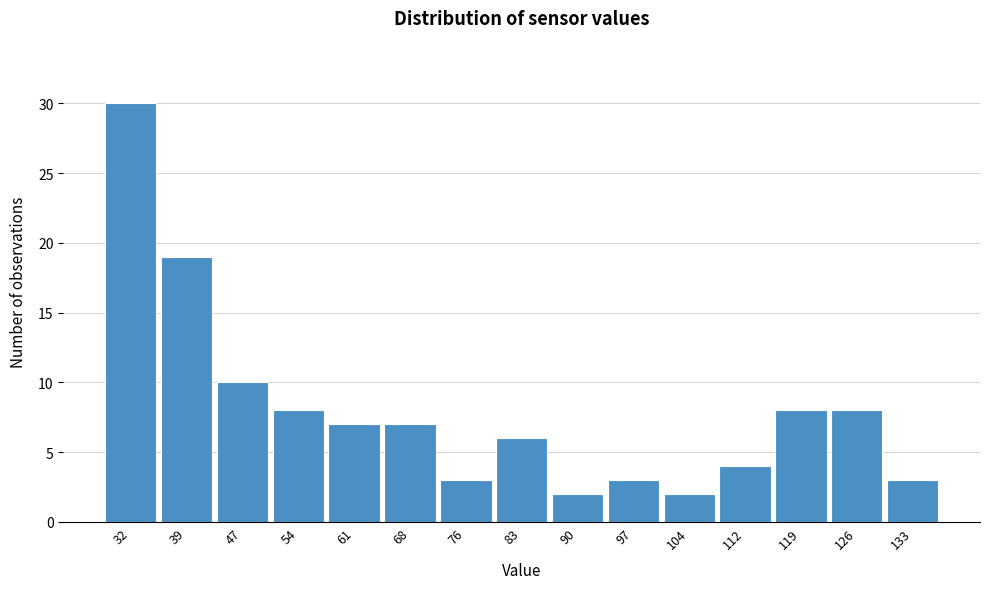

Reading left to right, what are all the values shown in this chart?

32=30	39=19	47=10	54=8	61=7	68=7	76=3	83=6	90=2	97=3	104=2	112=4	119=8	126=8	133=3